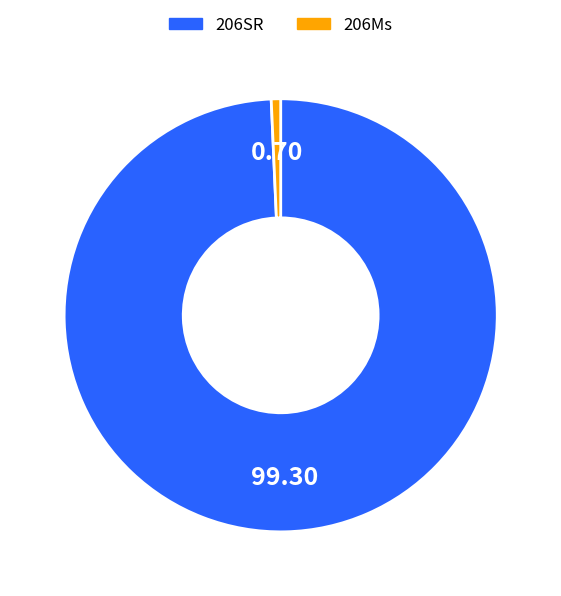

Is there a majority slice in this chart?

Yes